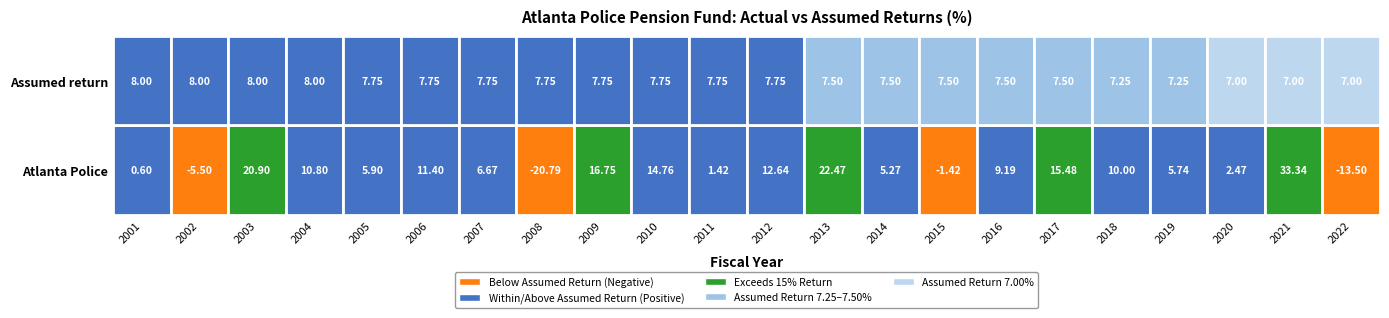

What is the spread (max minus min) of values at 2001?

7.4